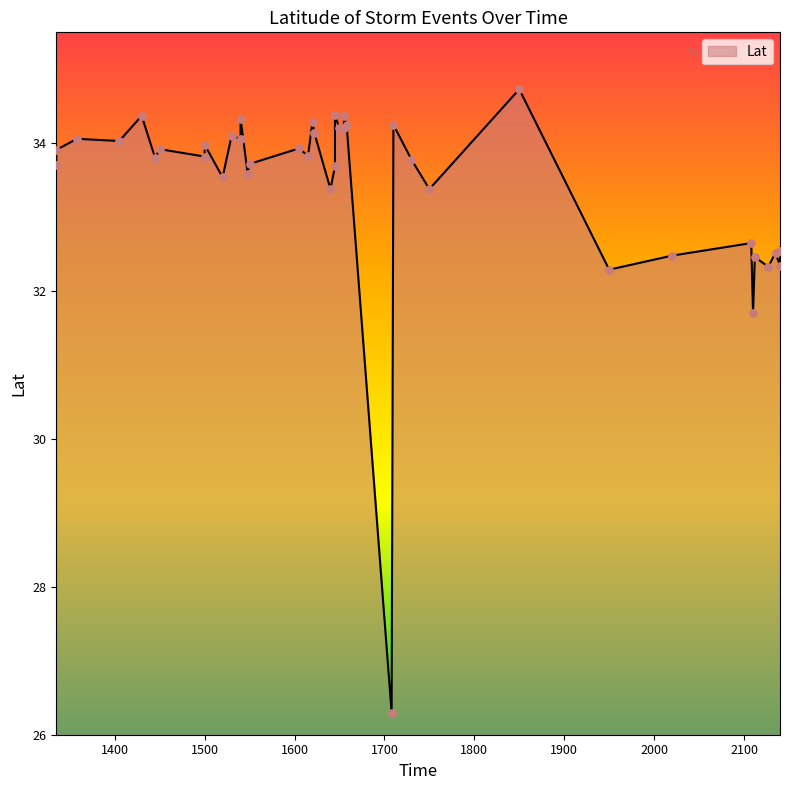

What is the change in value from 1500 to 1530?

+0.3